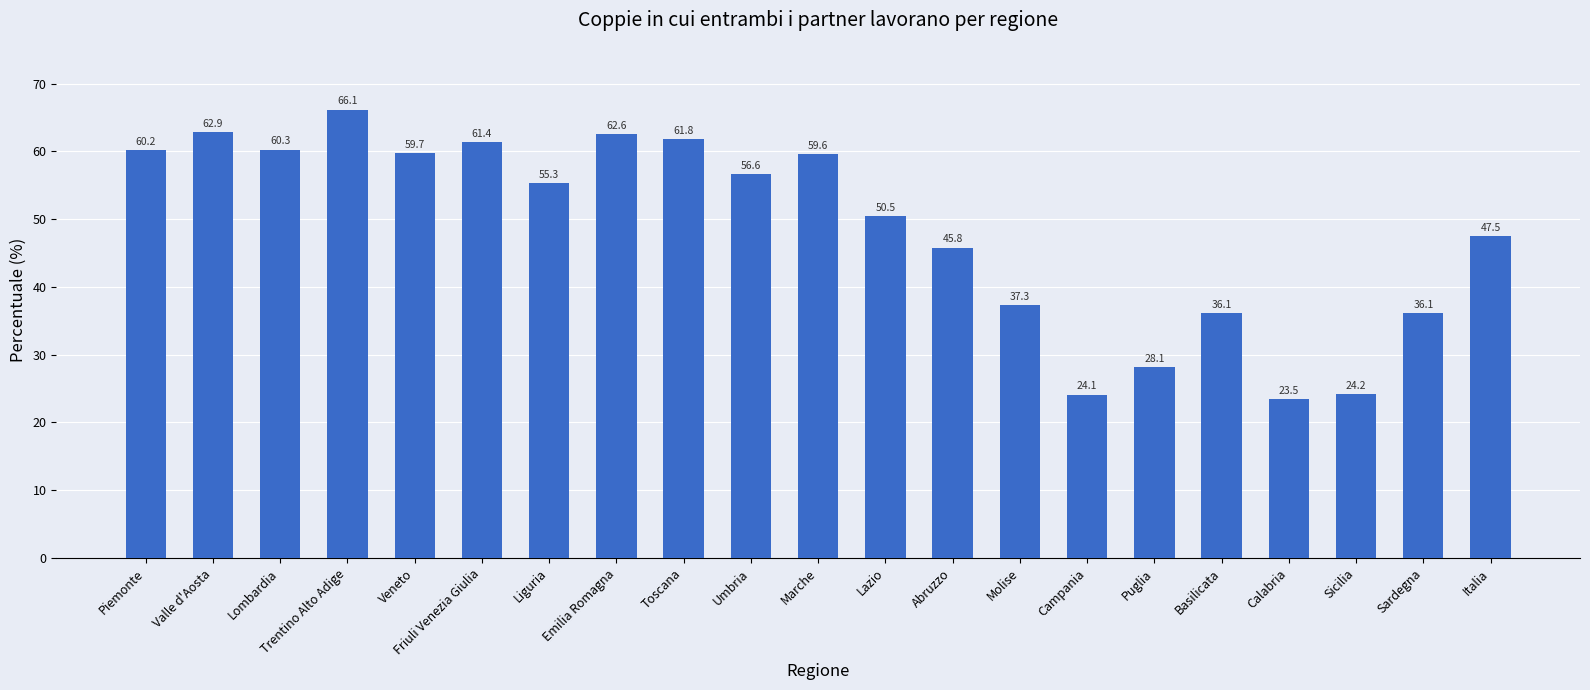

What is the difference between the second highest and second lowest values?

38.7